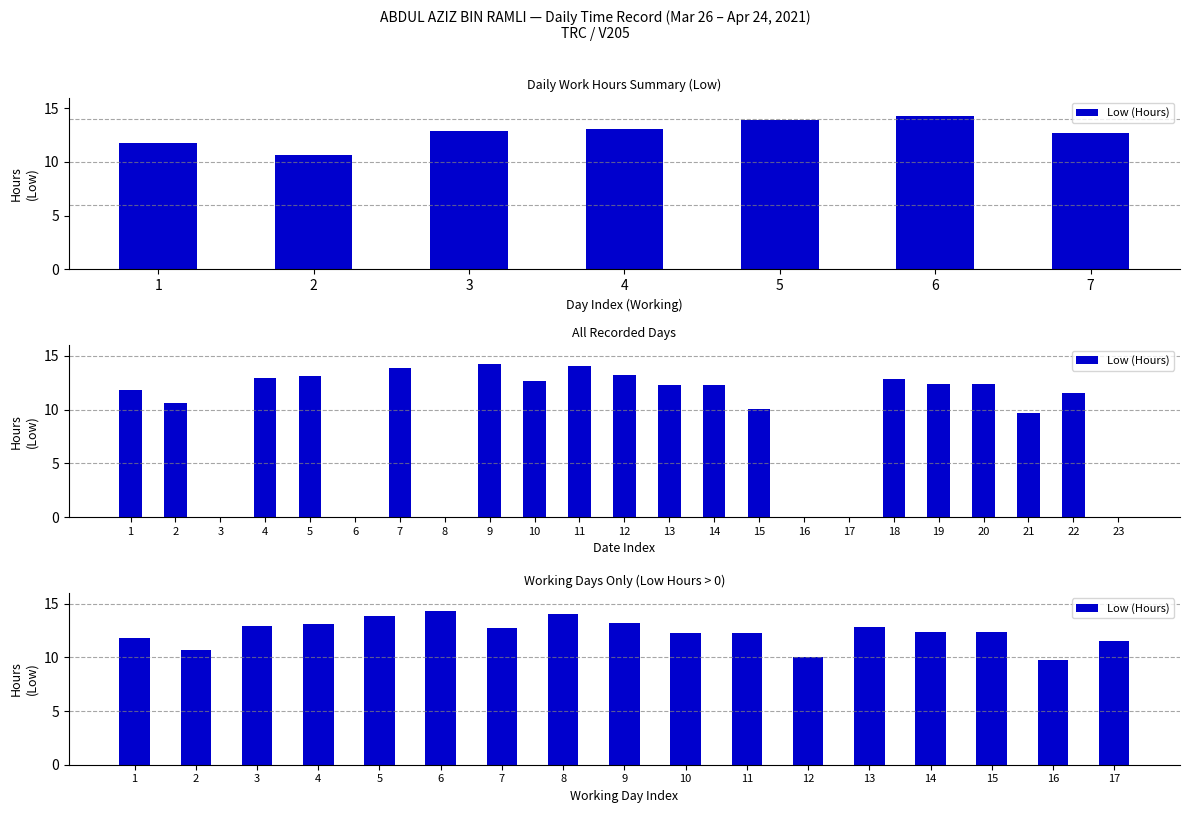

Is it true that the value at 16 is 13.1?

False